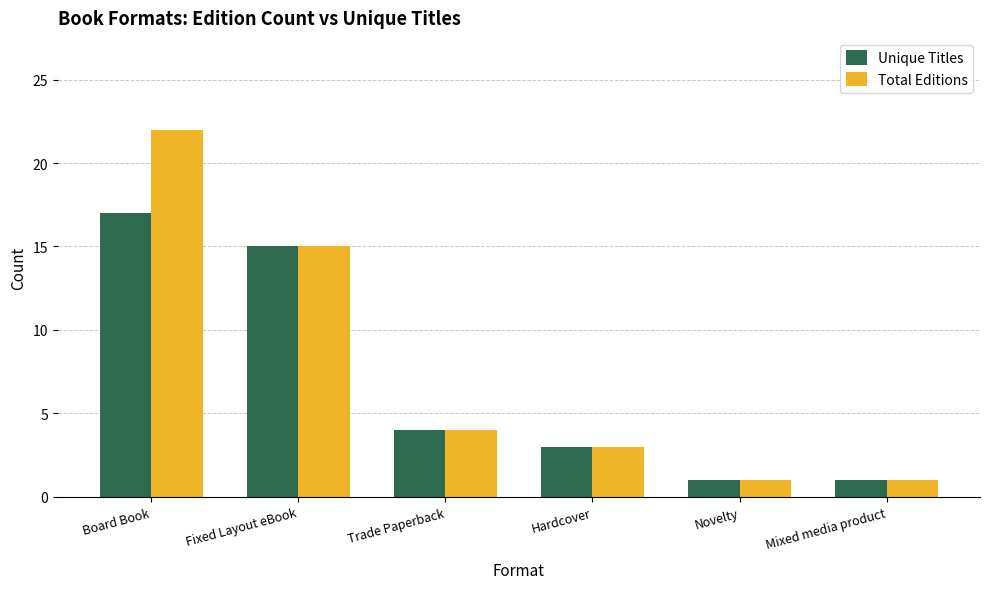

Which series changed the most between Board Book and Mixed media product?

Total Editions